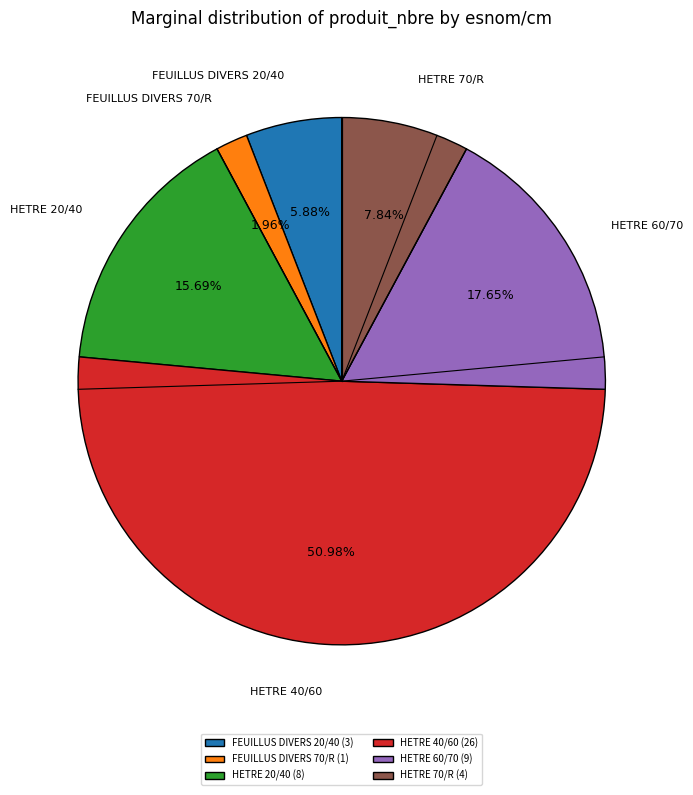

To the nearest percent, what portion does FEUILLUS DIVERS 20/40 represent?

6%